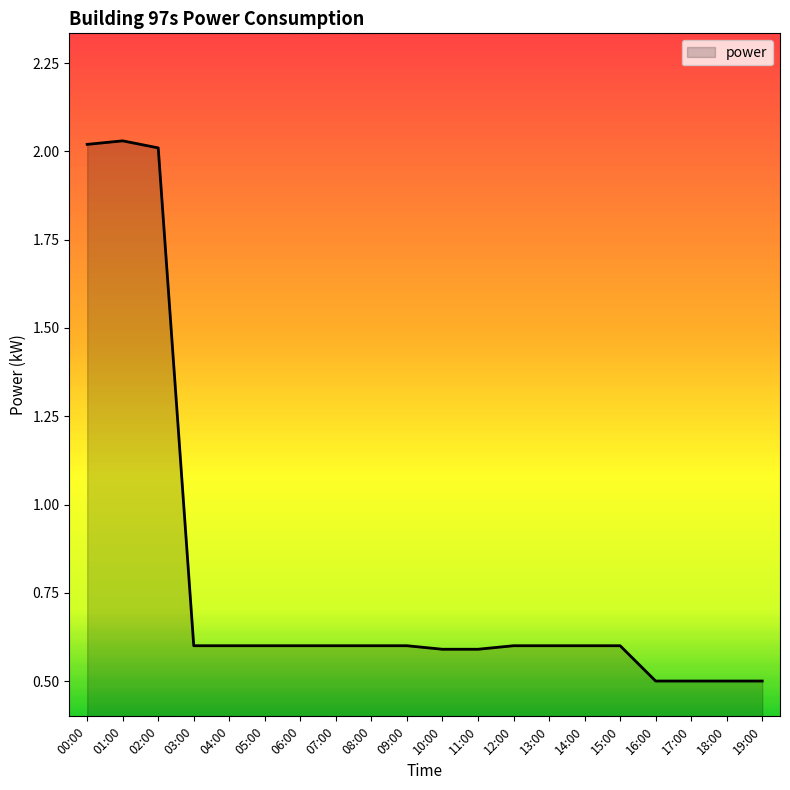

What is the difference between the maximum and minimum values?

1.5